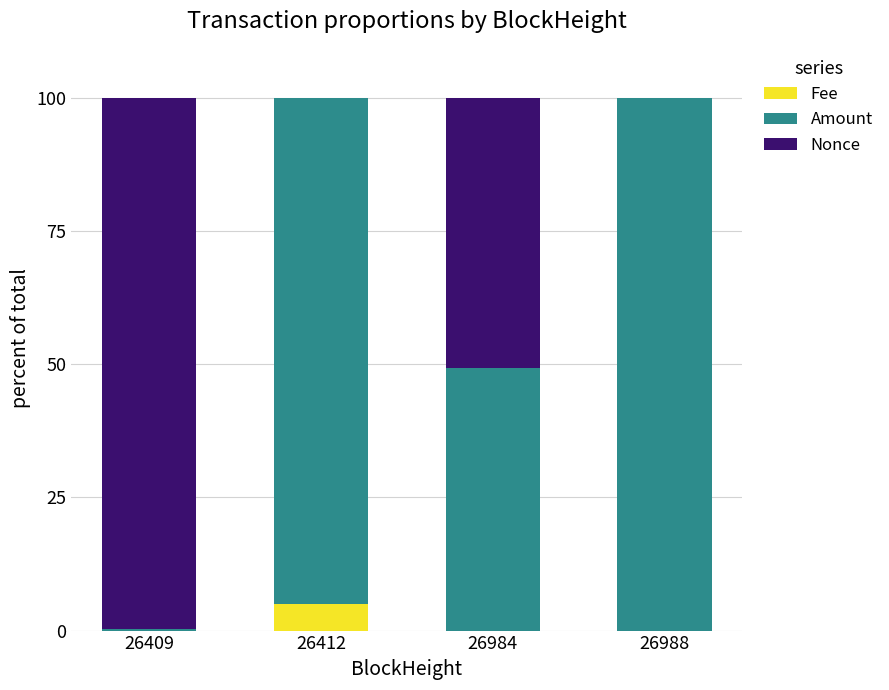

How many data points does each series have?

4